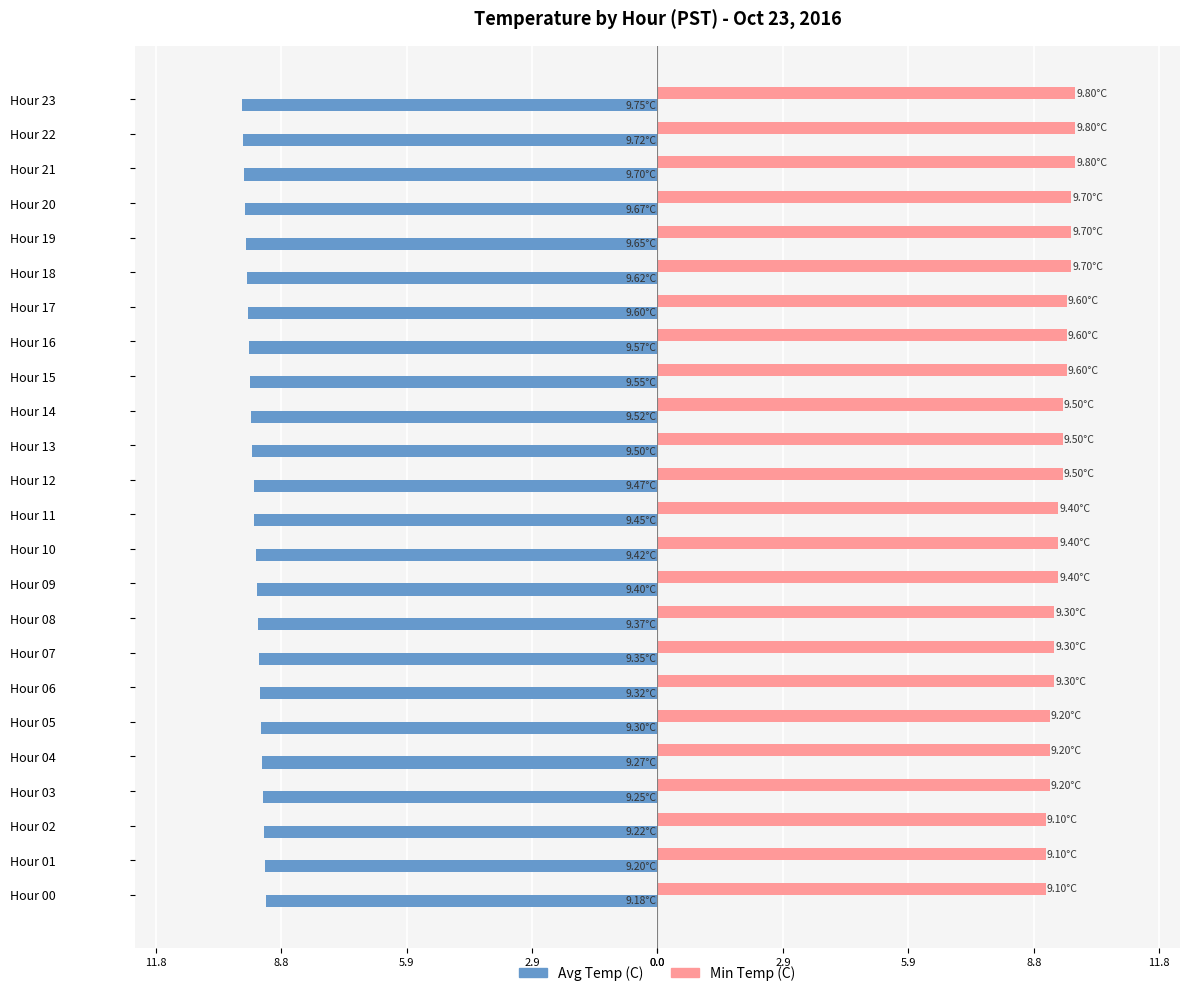

What are all the series names shown in the legend?

Avg Temp (C), Min Temp (C)